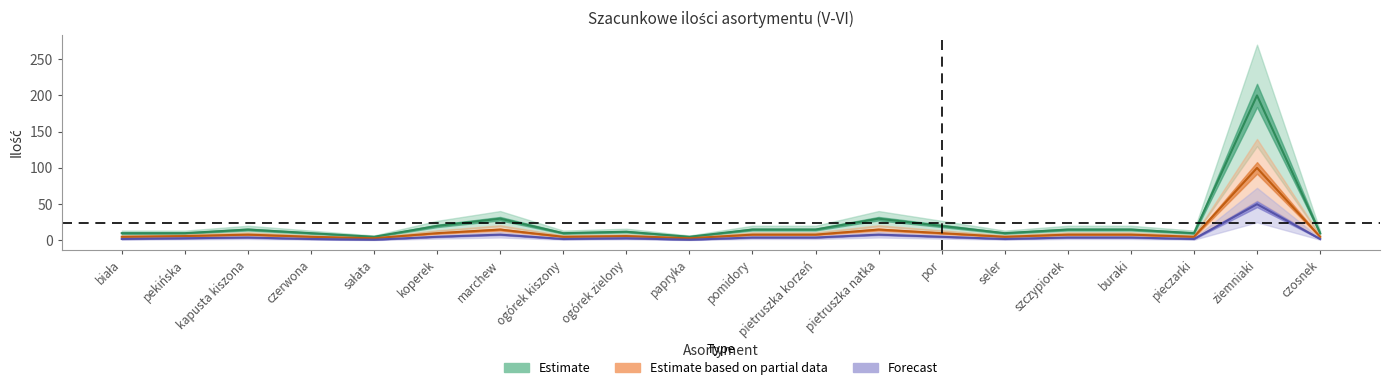

What is the difference between the maximum and minimum values in the Forecast series?

49